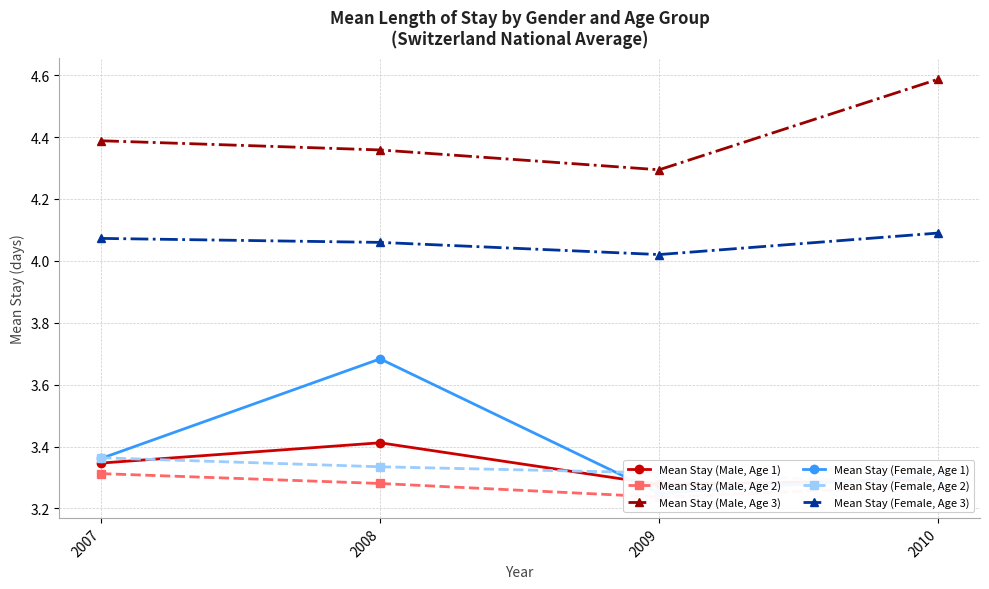

Which has a higher value, 2008 or 2007?

2008